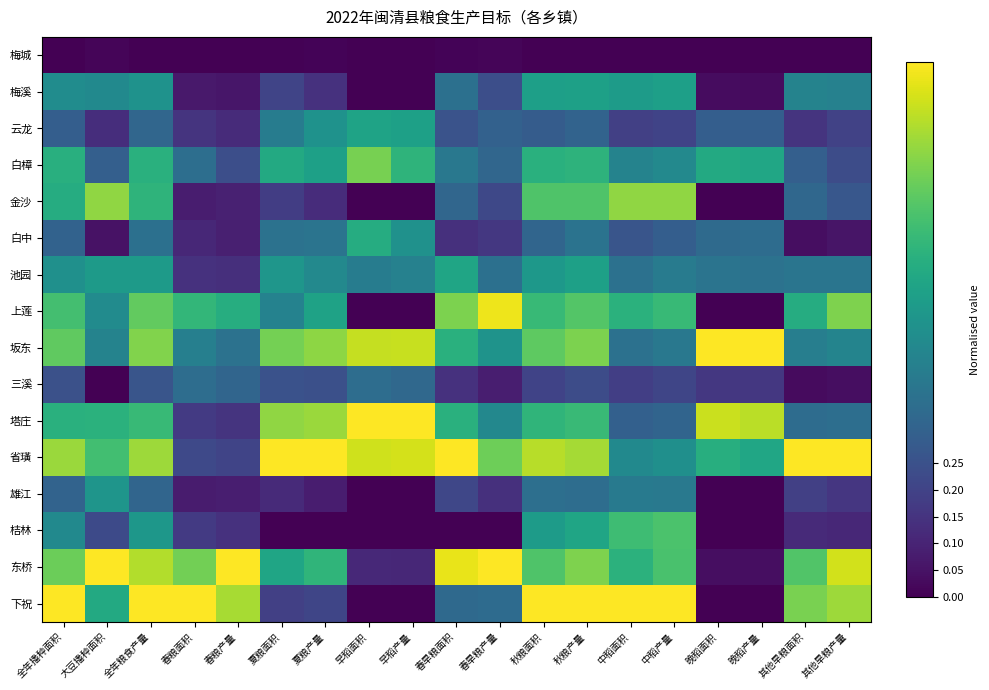

What is the maximum value shown in the chart?

1.0